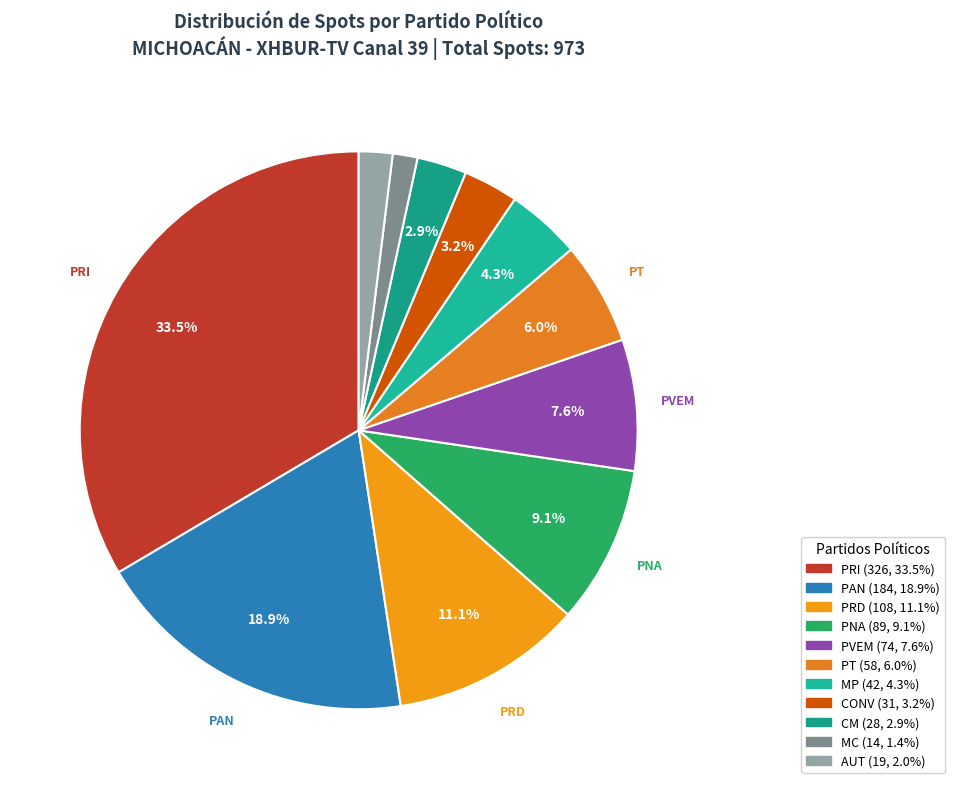

What is the ratio of the value at MC to the value at PT?

0.2